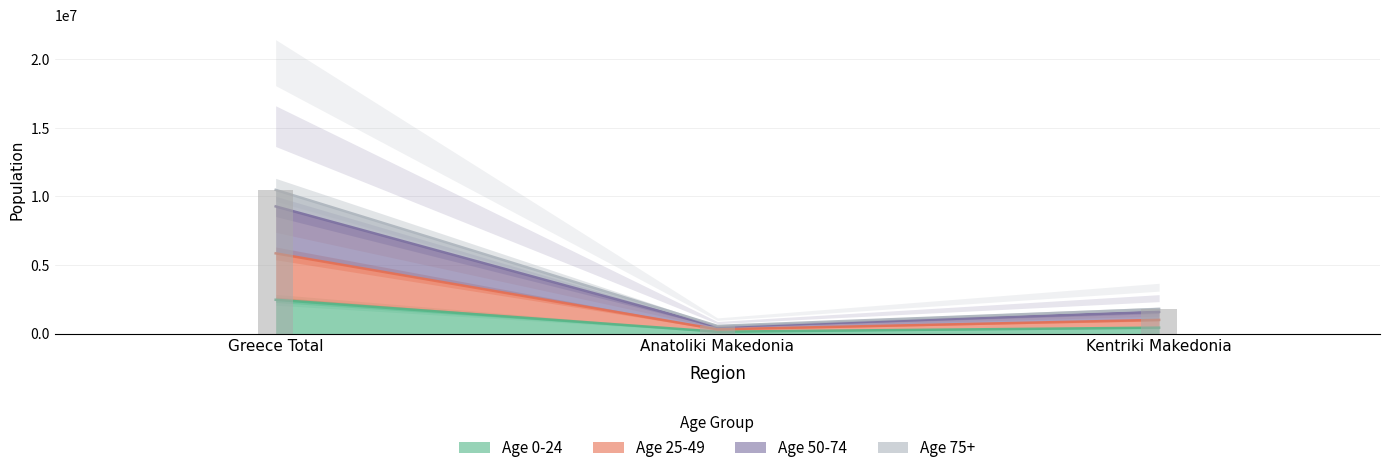

How many groups of bars are there?

3